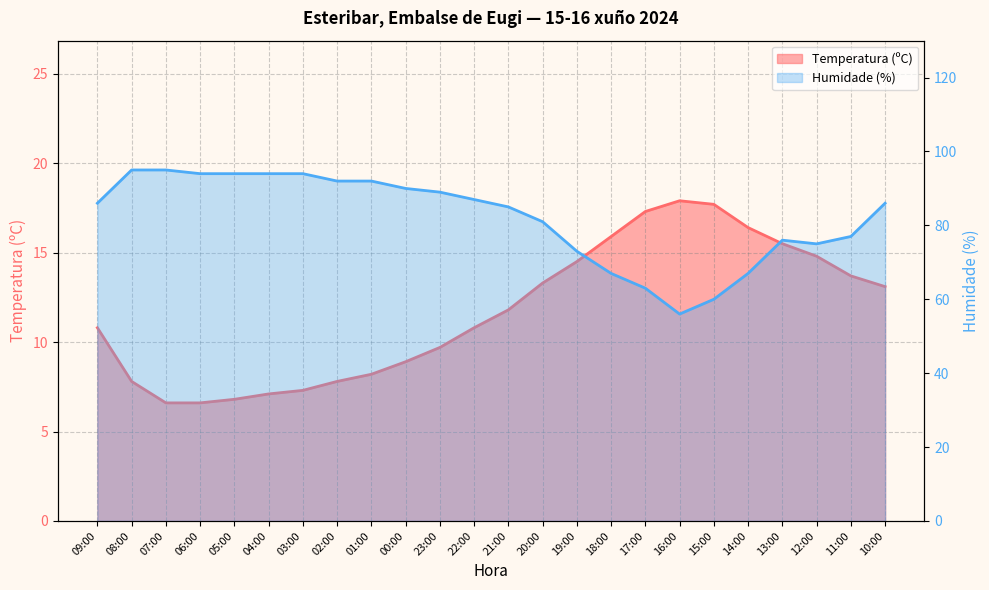

How many data points in Humidade (%) are above 86?

11